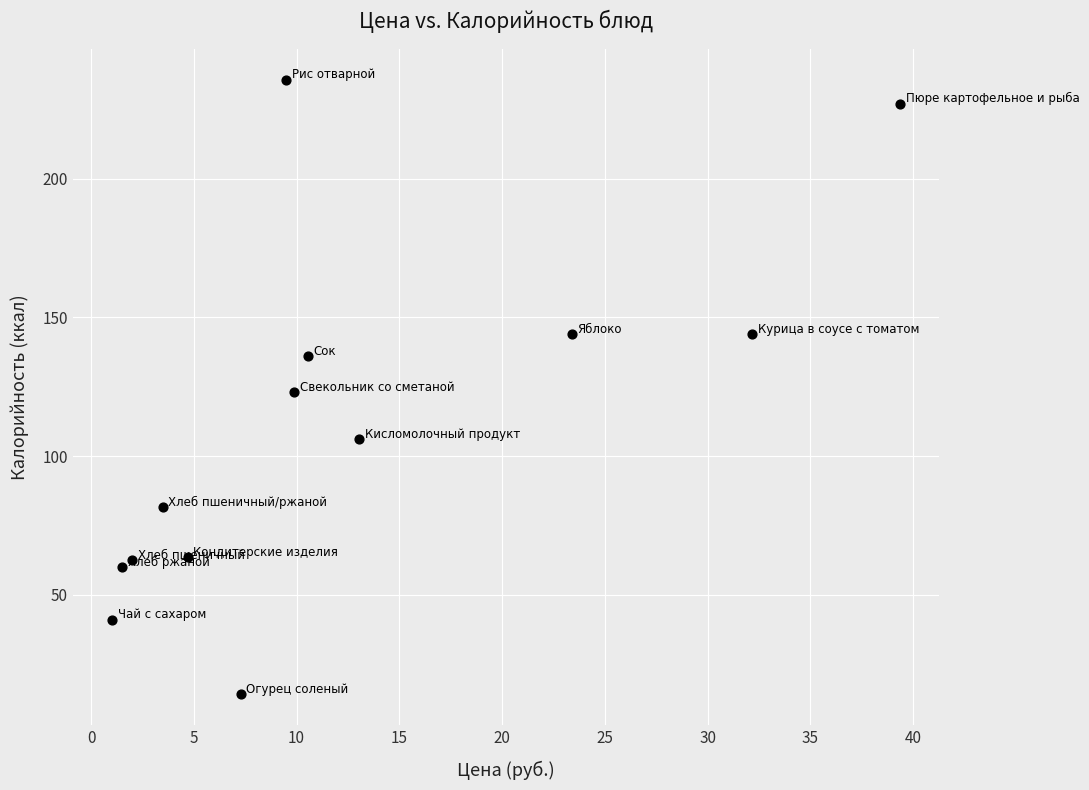

What is the range of X values (max minus min)?

38.3